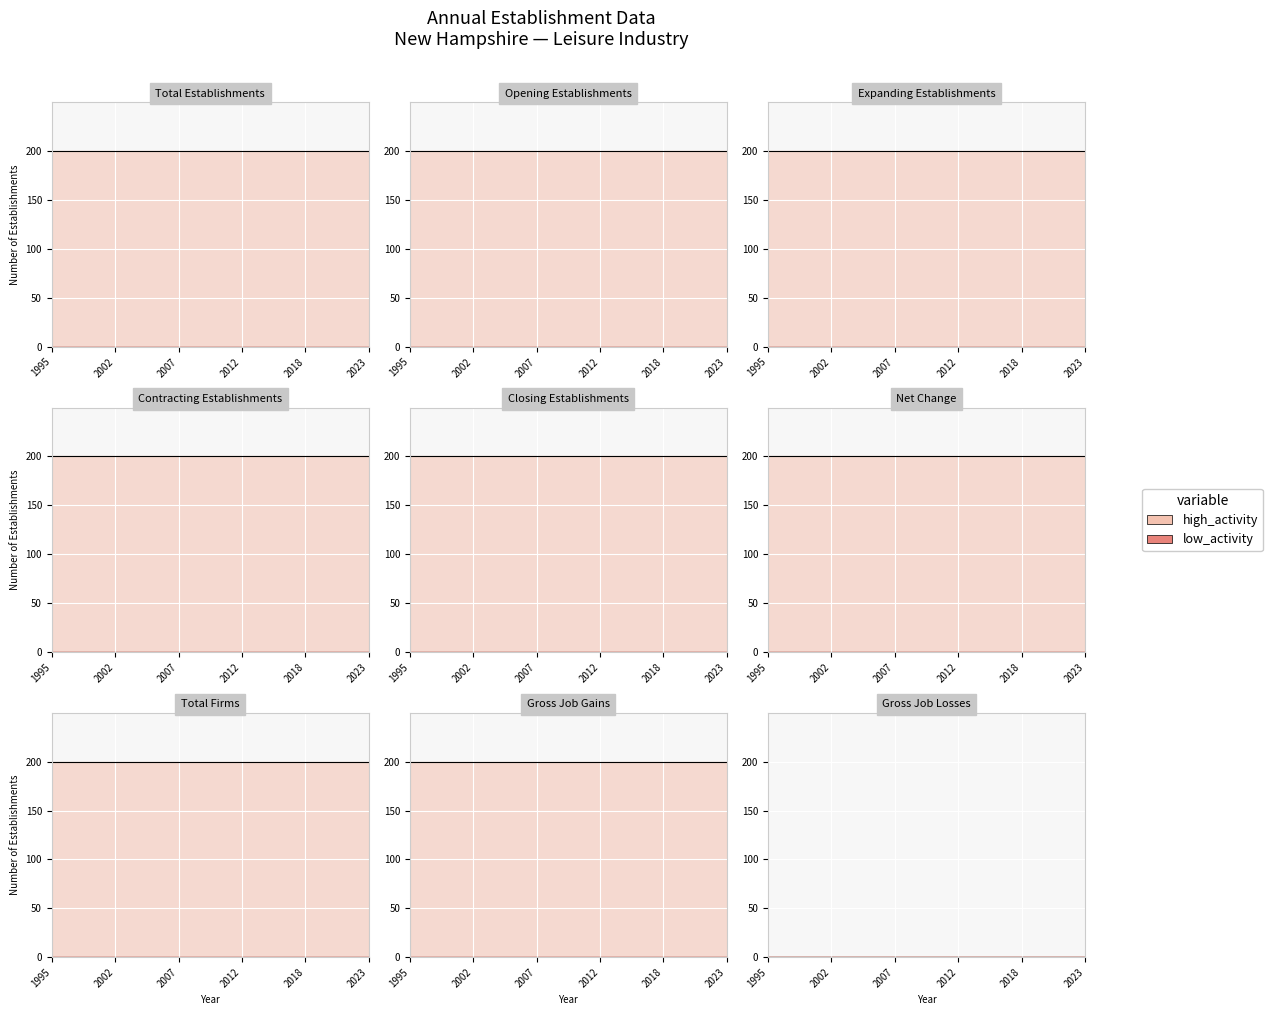

The value of Opening establishments at 2021 is 307. True or false?

False